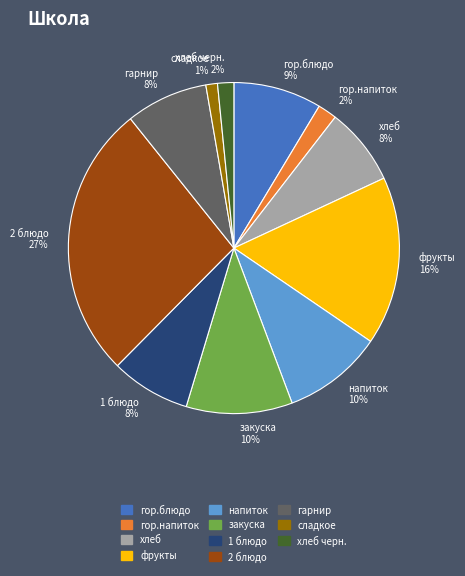

Which category has the biggest portion of the pie?

2 блюдо 27%